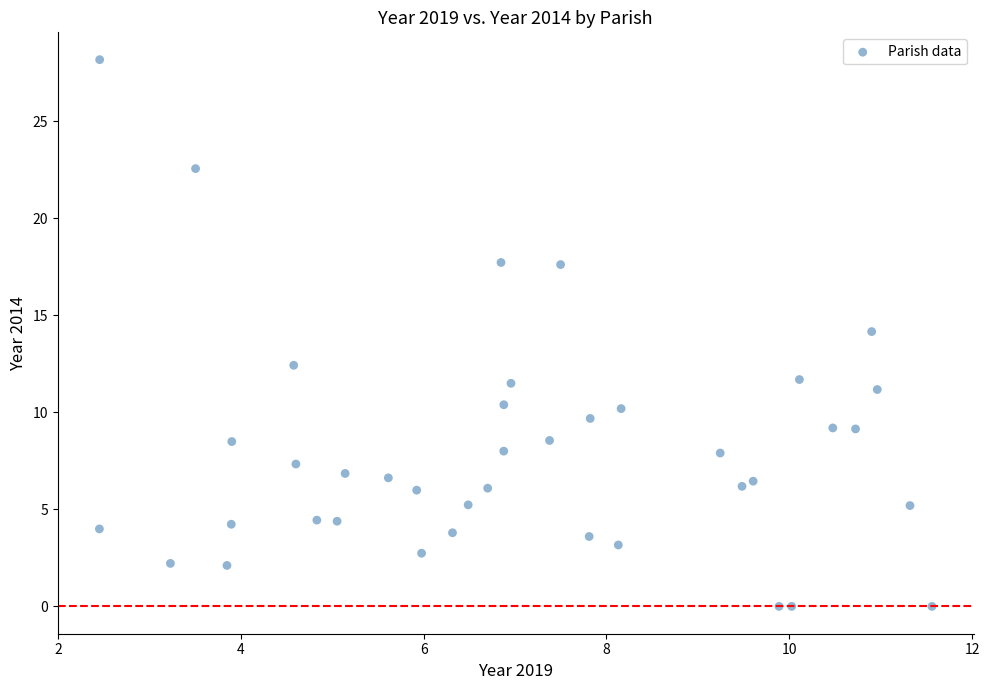

What is the range of X values (max minus min)?

9.1